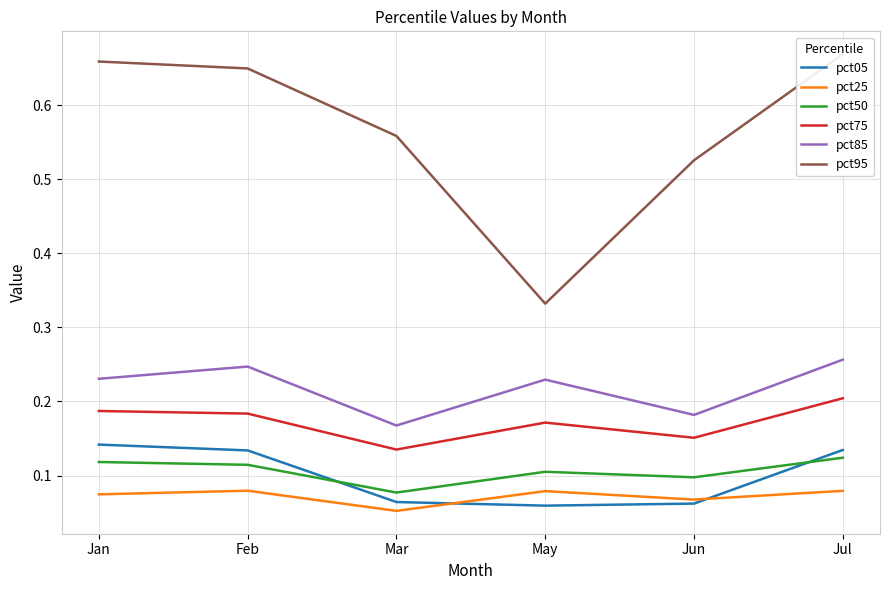

Between Mar and Jul, which series saw the biggest shift?

pct95